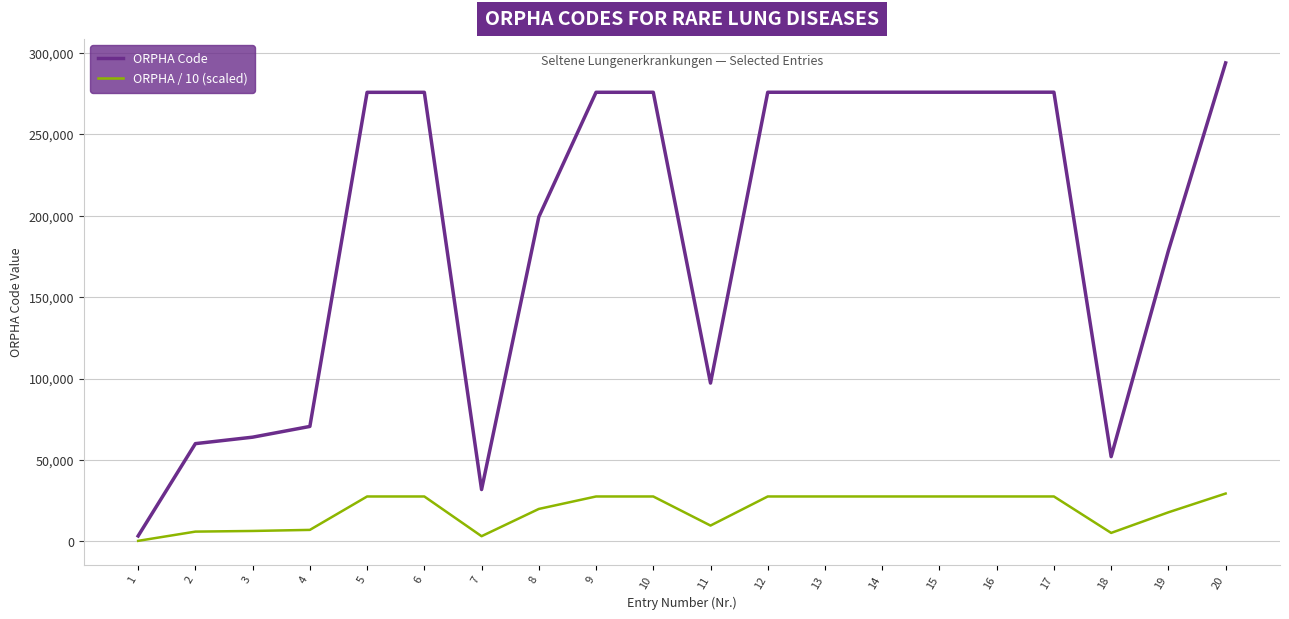

List the series in order of their peak value, lowest first.

ORPHA / 10 (scaled), ORPHA Code